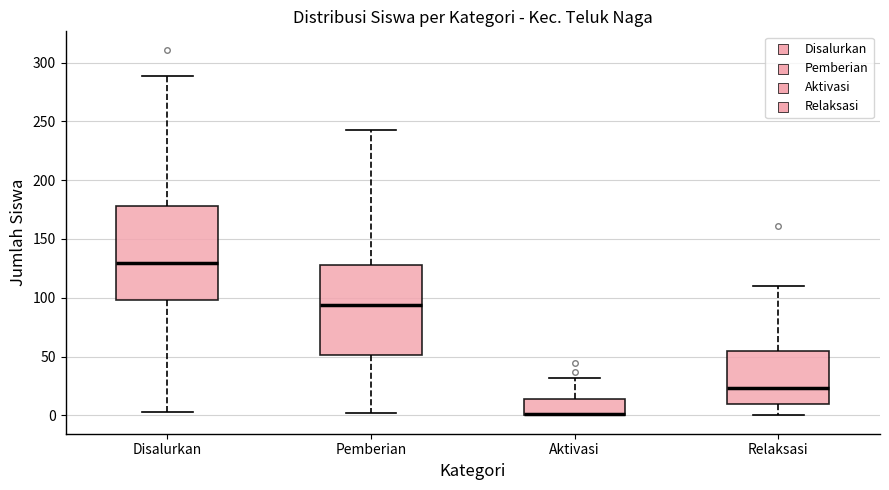

Which box has the lowest median line?

Aktivasi